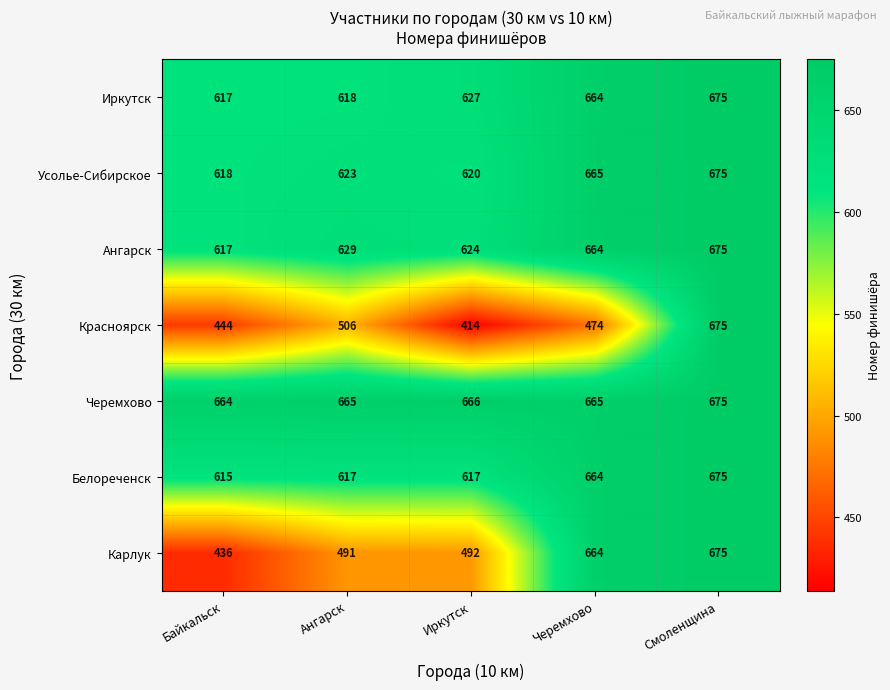

Which series has the largest total across all categories?

Черемхово